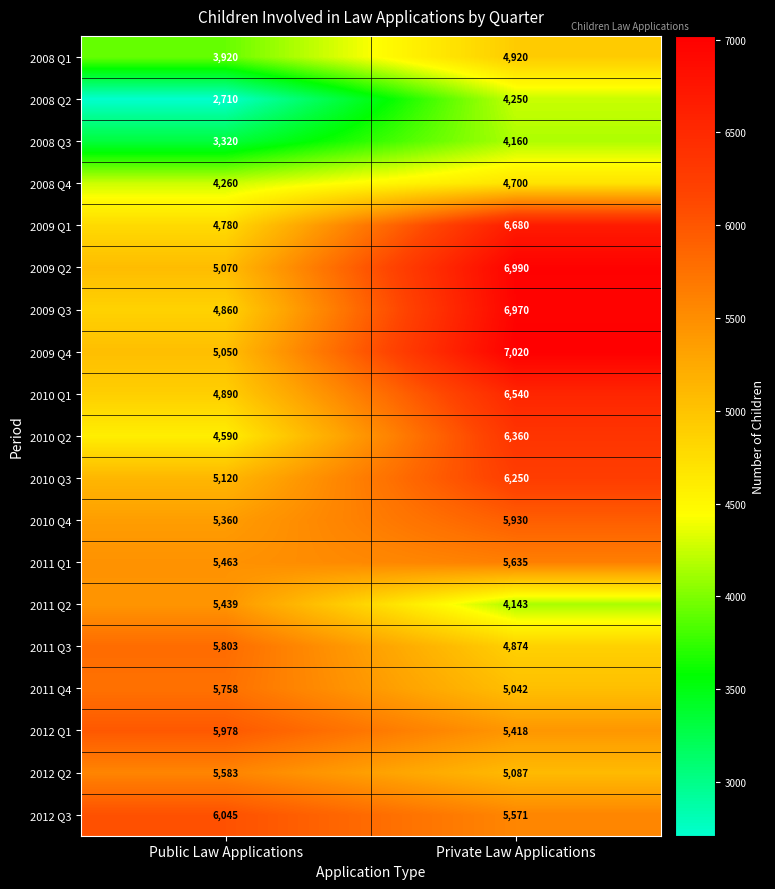

At which label is 2010 Q1 closest to 5715?

Public Law Applications